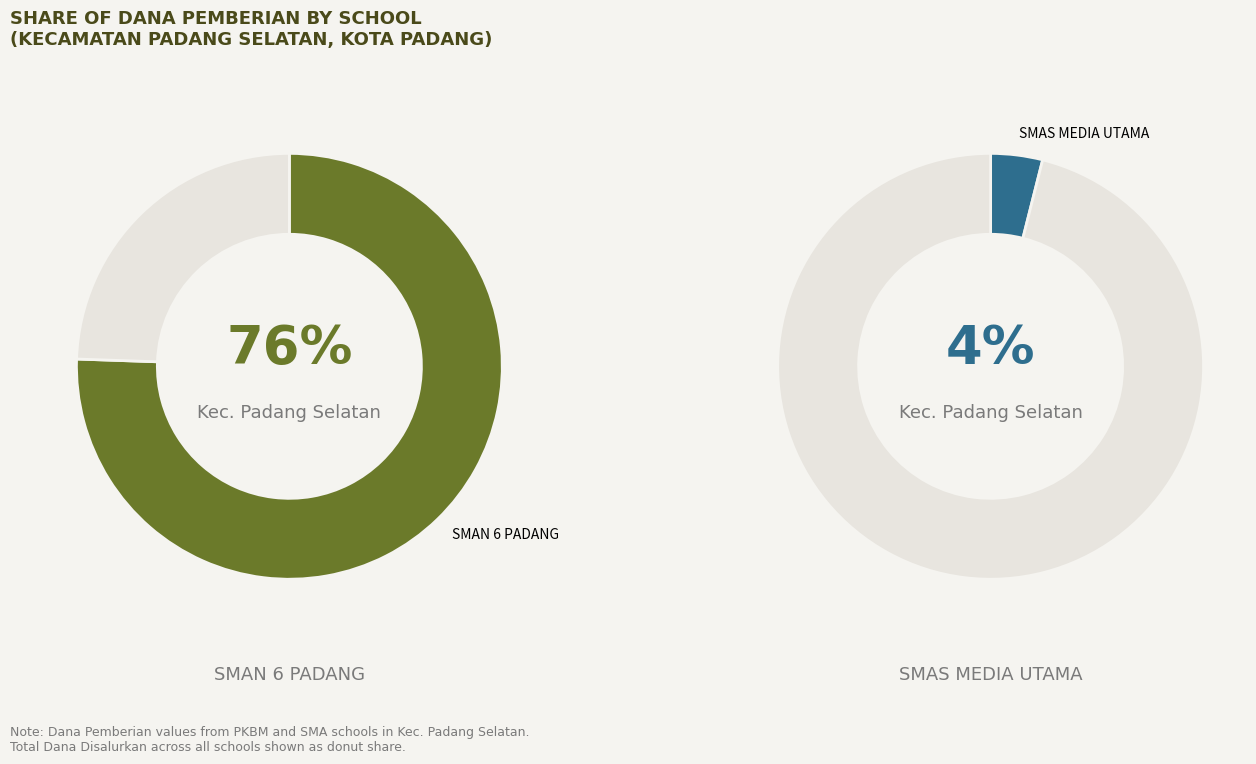

Is there any slice that represents more than half of the pie?

Yes